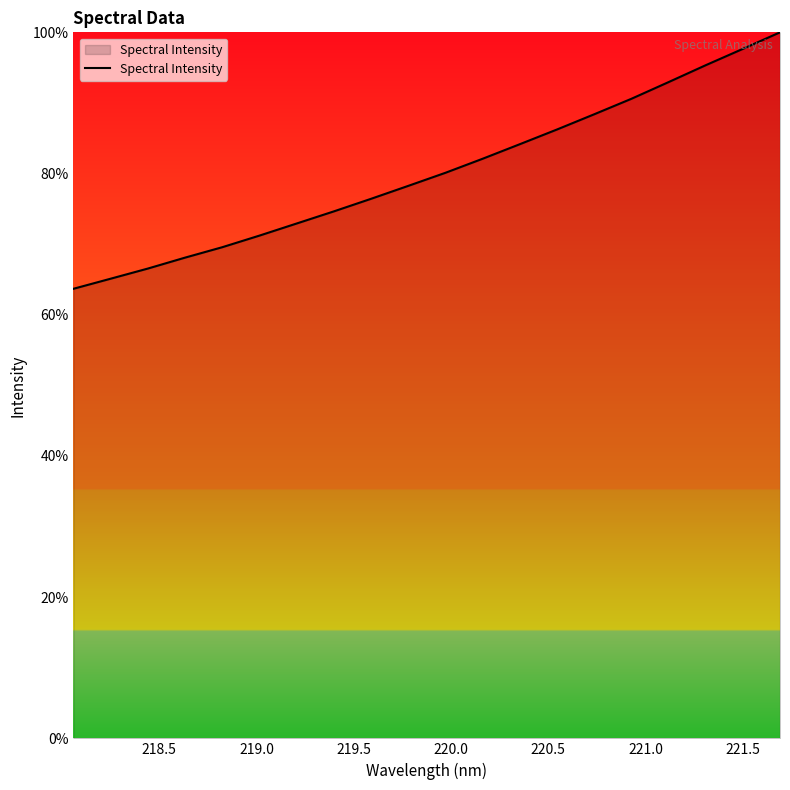

What is the smallest value displayed?

63.7